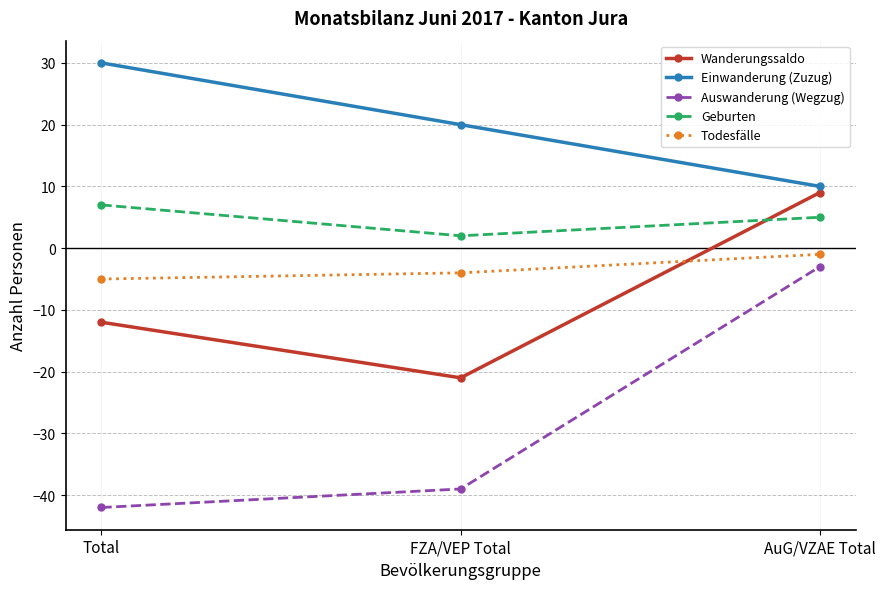

Where does the Auswanderung (Wegzug) series first go above -39?

AuG/VZAE Total